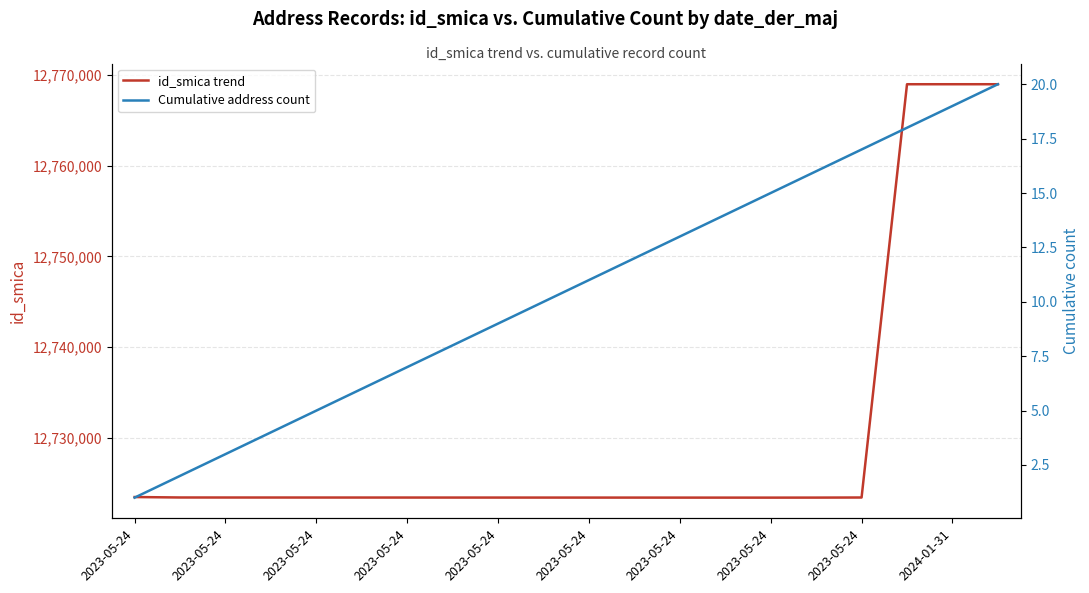

Which has a higher value, 2023-05-24 or 2023-05-24?

2023-05-24